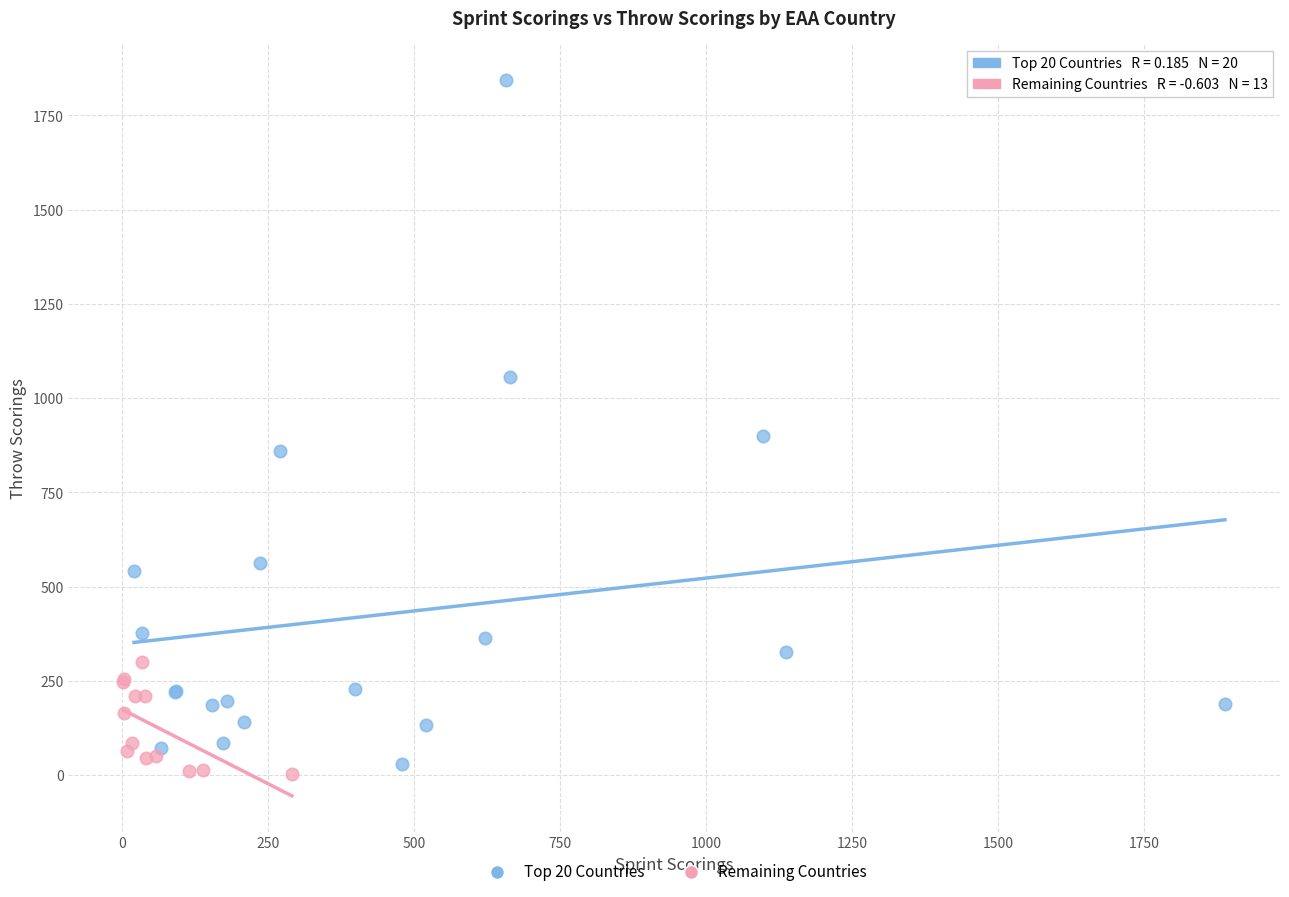

What are all the series names shown in the legend?

Top 20 Countries, Remaining Countries